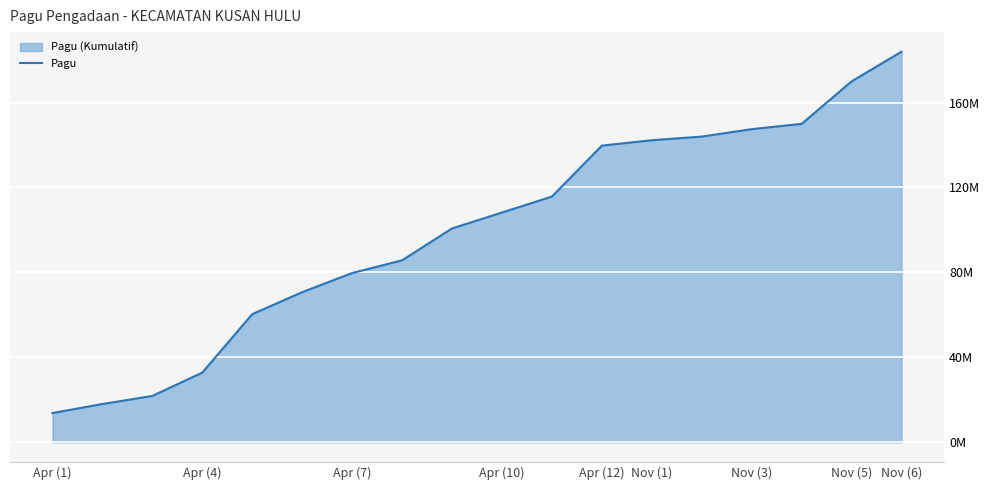

What is the average value?

99168328